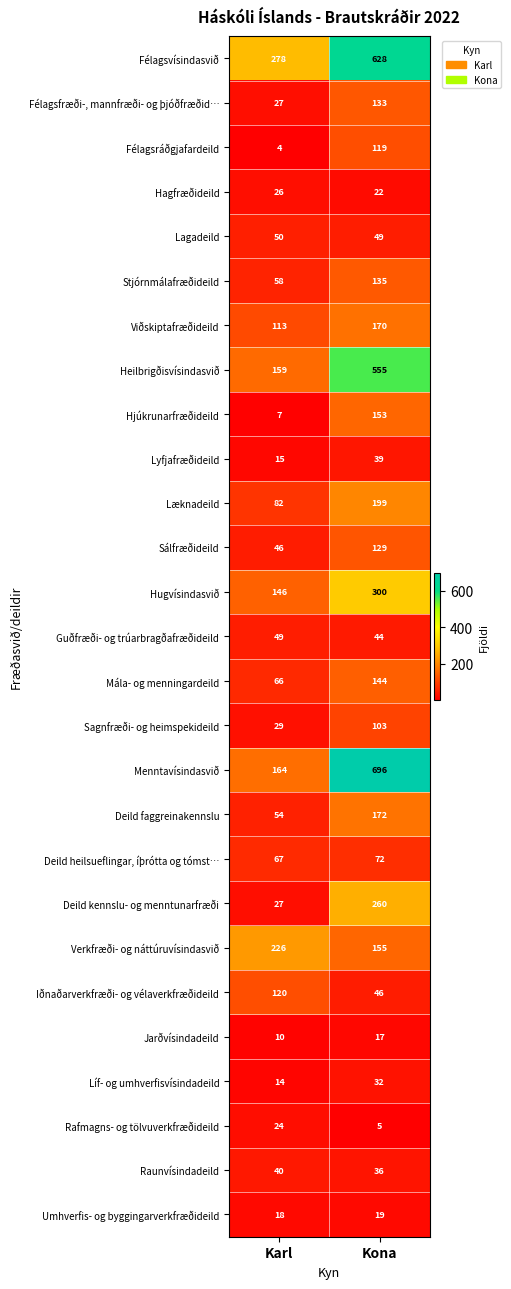

At which category is the sum across all series the highest?

Kona